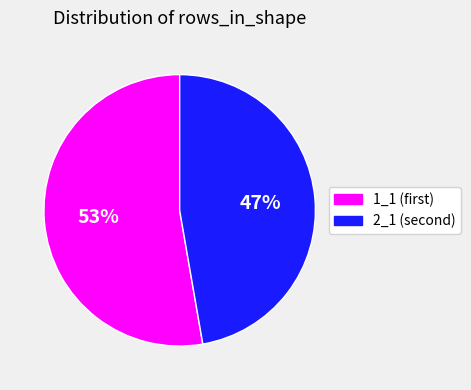

Is there a majority slice in this chart?

Yes